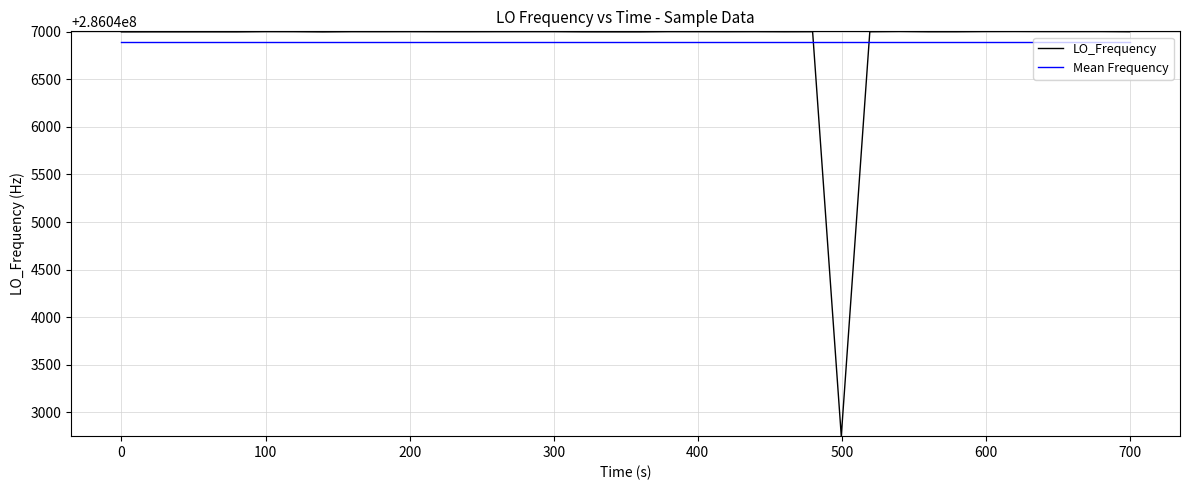

How many times do LO_Frequency and Mean Frequency cross each other?

2